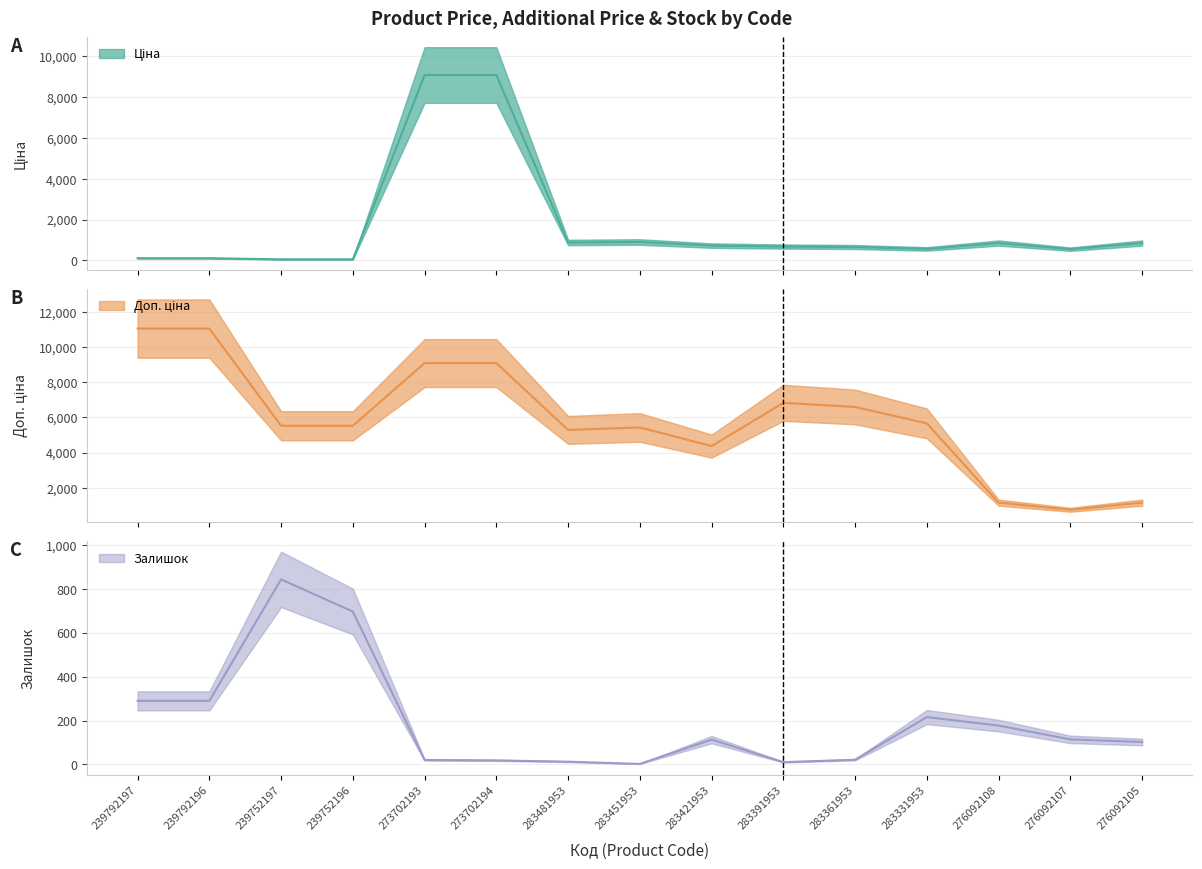

True or false: Доп. ціна and Ціна cross at least once.

False